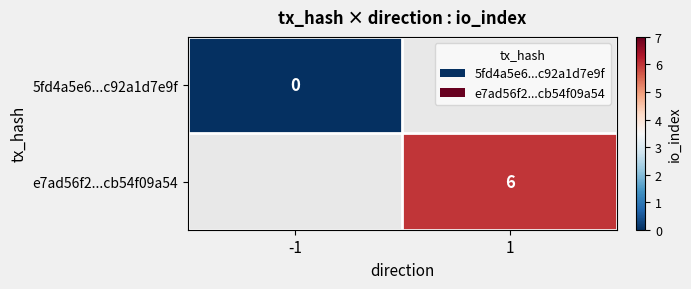

The value of e7ad56f2...cb54f09a54 at 1 is 3. True or false?

False